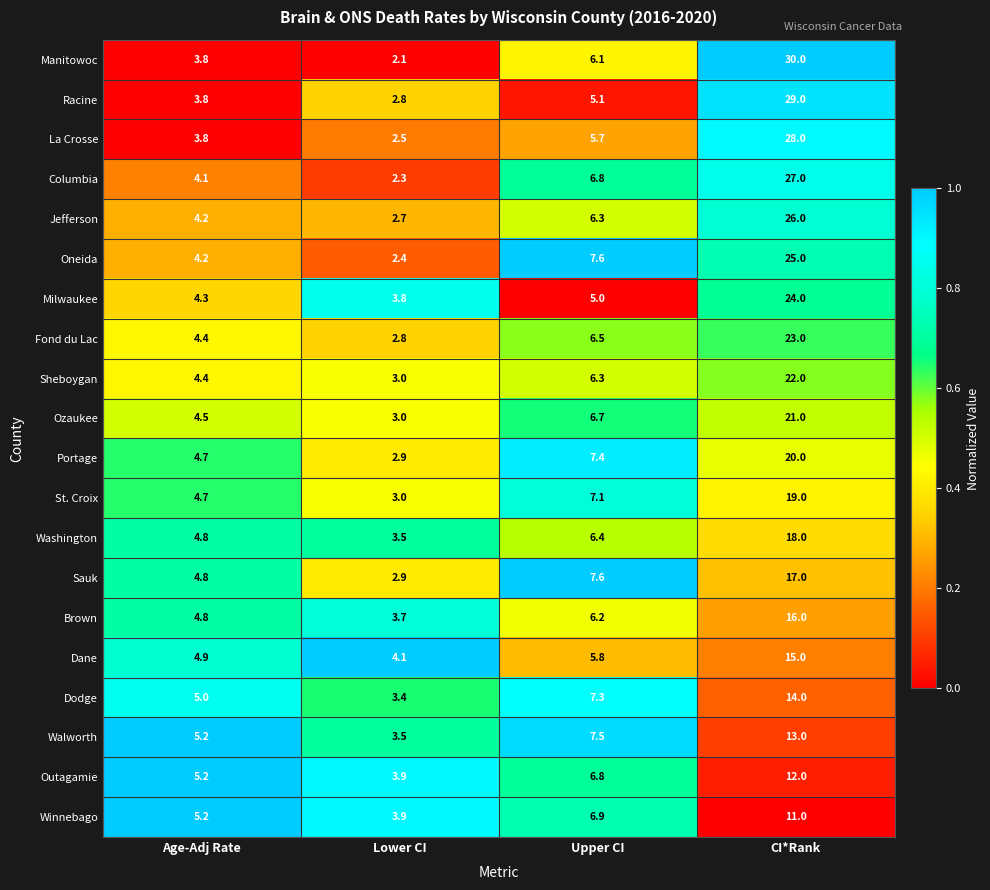

True or false: Racine has a value of 29.0 at CI*Rank.

True